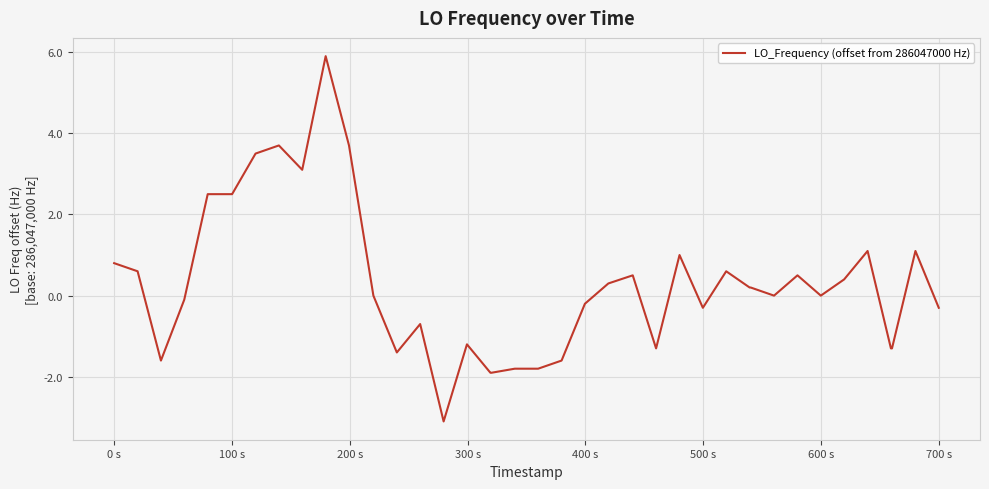

What is the minimum value shown in the chart?

-3.1